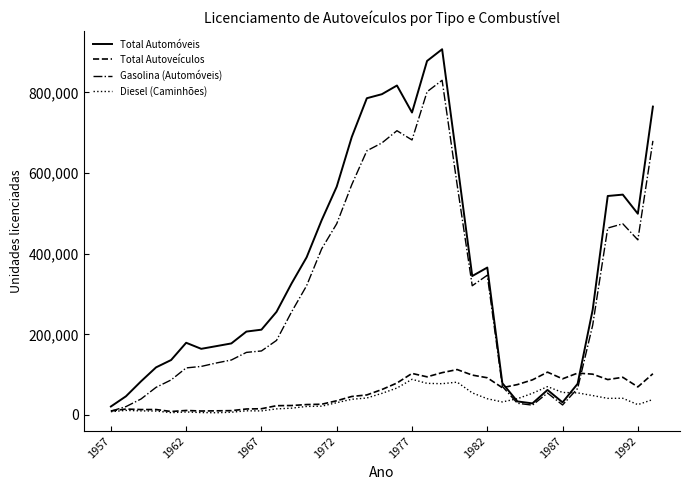

After their last crossing, which series has the higher values: Total Autoveículos or Gasolina (Automóveis)?

Gasolina (Automóveis)